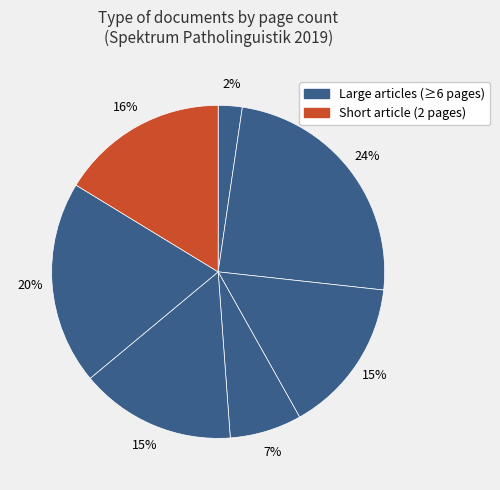

How many segments does this pie chart have?

7